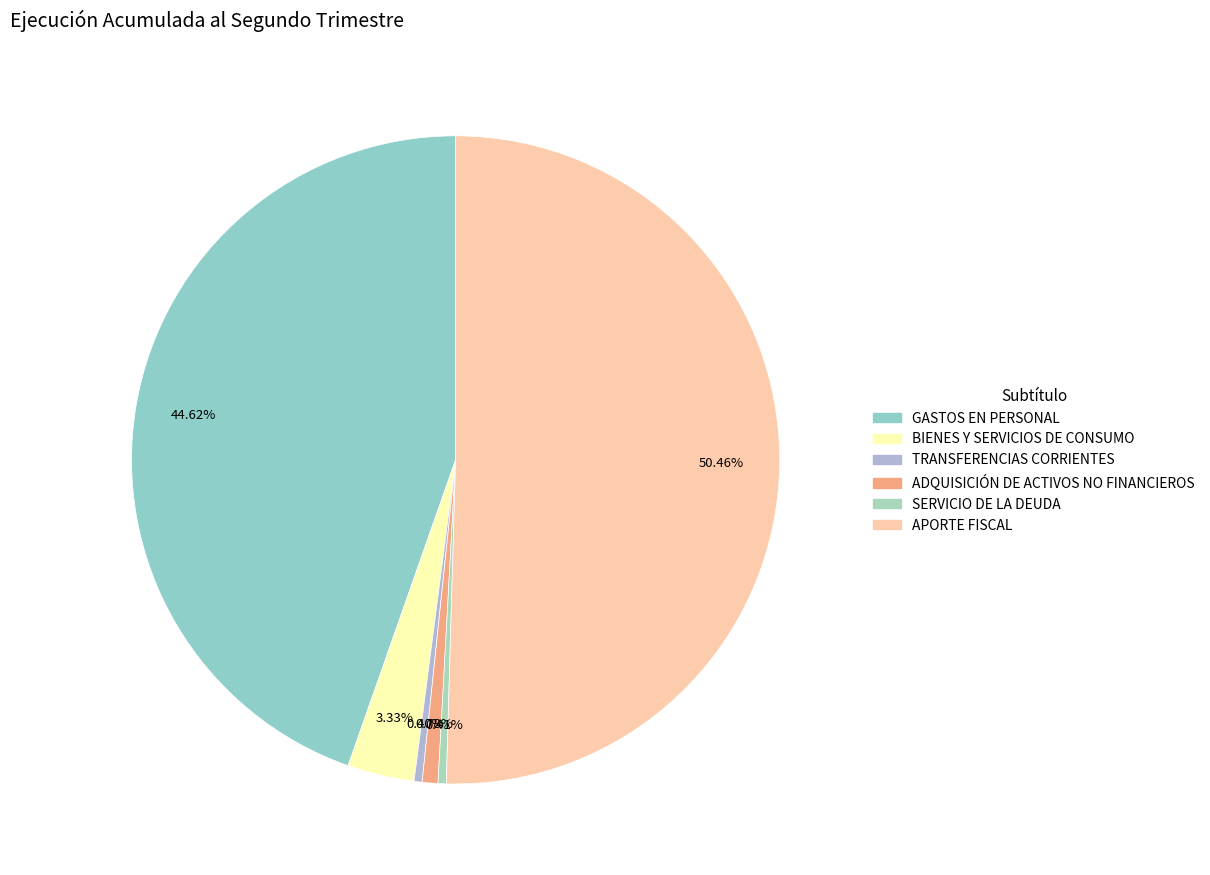

To the nearest percent, what is the average slice percentage?

17%